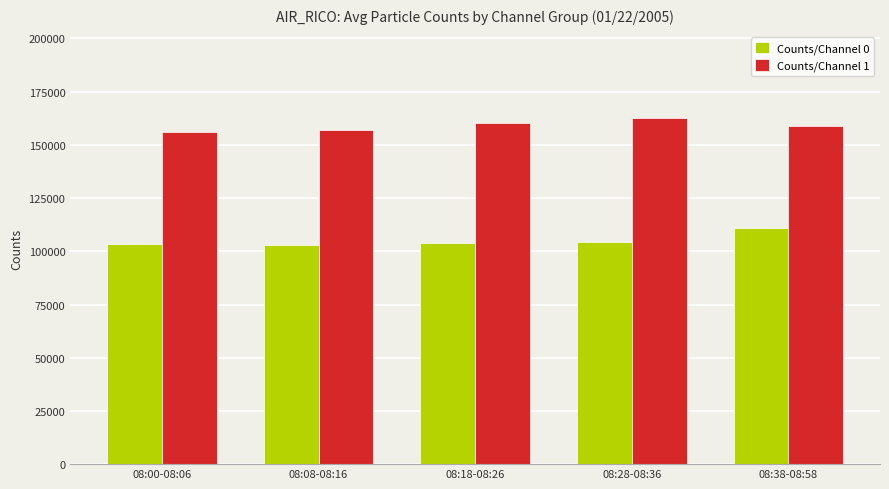

What is the total value across all series at 08:08-08:16?

259925